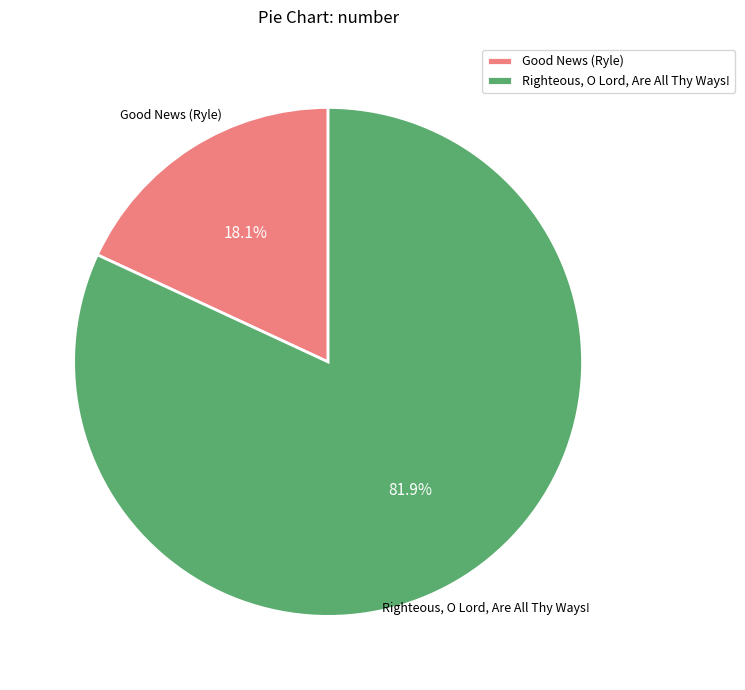

To the nearest percent, what is the average slice percentage?

50%